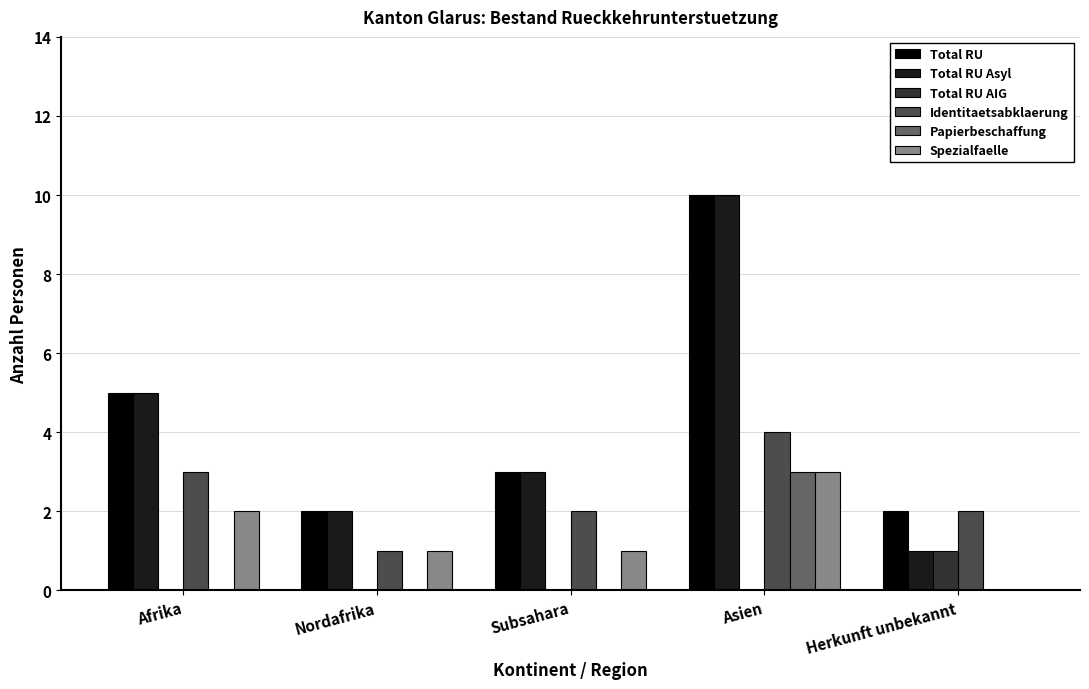

Where does the Total RU series first go above 3?

Afrika